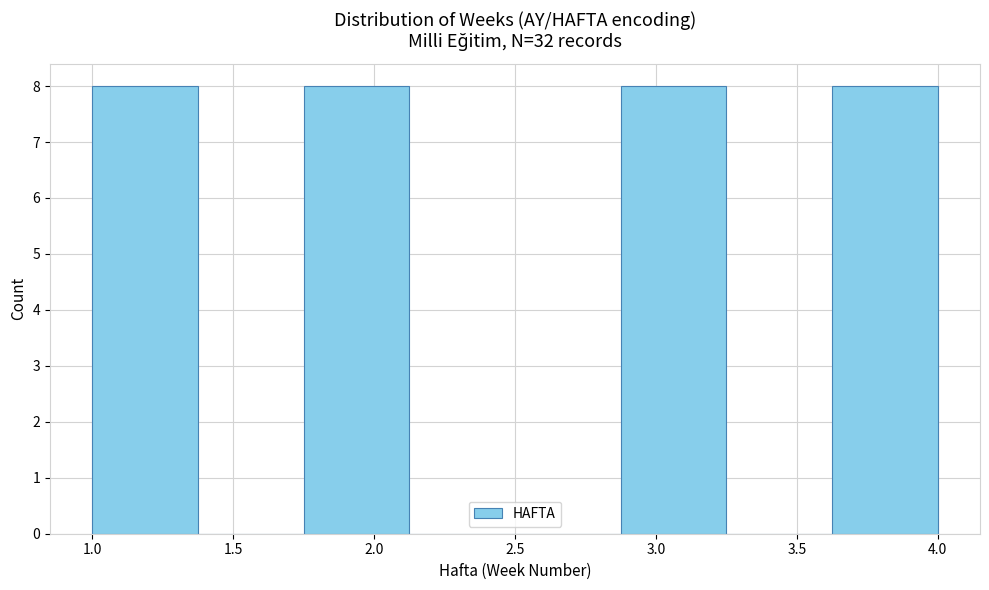

Reading left to right, transcribe this chart: for each bar, give the range it covers on the x-axis and its height. Neither the bar edges nor the heights are printed on the chart, so give them approximately, as read against the axes.

1.000 to 1.375: 8
1.375 to 1.750: 0
1.750 to 2.125: 8
2.125 to 2.500: 0
2.500 to 2.875: 0
2.875 to 3.250: 8
3.250 to 3.625: 0
3.625 to 4.000: 8